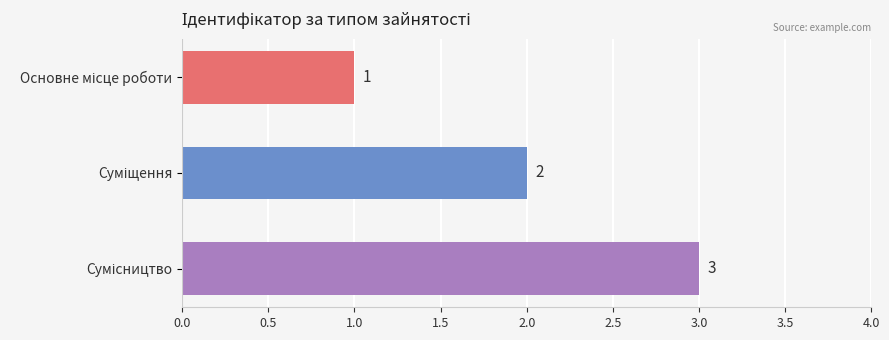

Count the values in the range 1 to 3.

3